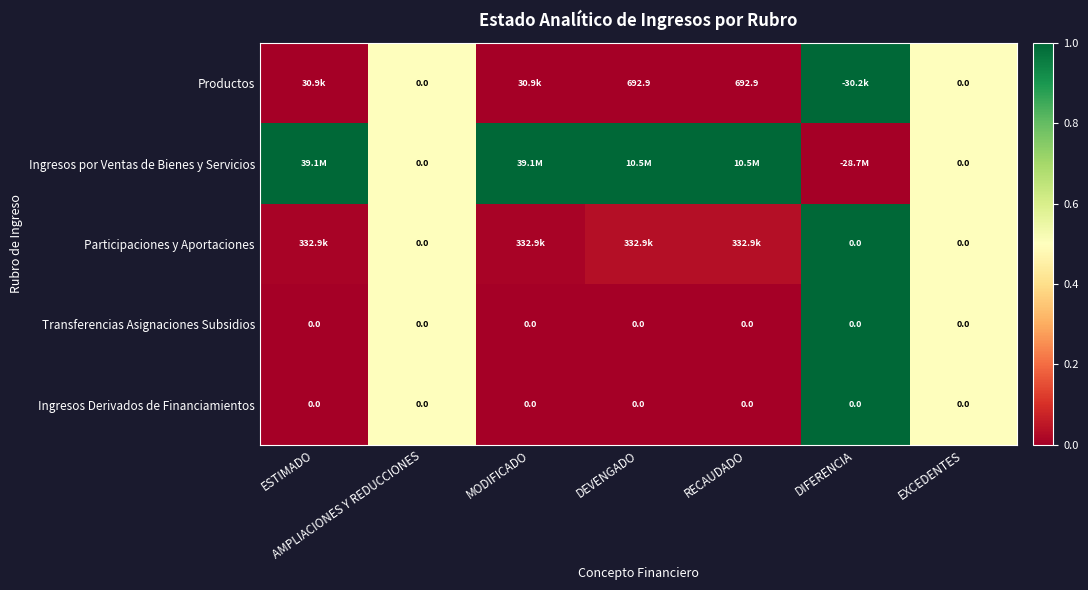

Is the value of Participaciones y Aportaciones at DIFERENCIA greater than the value of Ingresos por Ventas de Bienes y Servicios at DIFERENCIA?

Yes